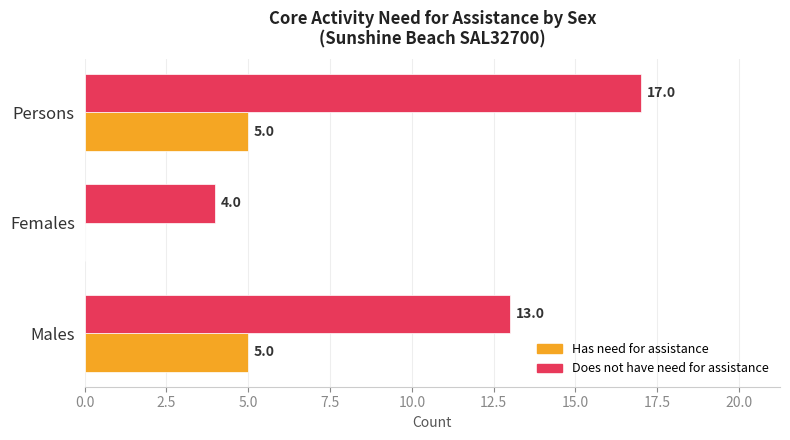

Between Males and Persons, which series saw the biggest shift?

Does not have need for assistance